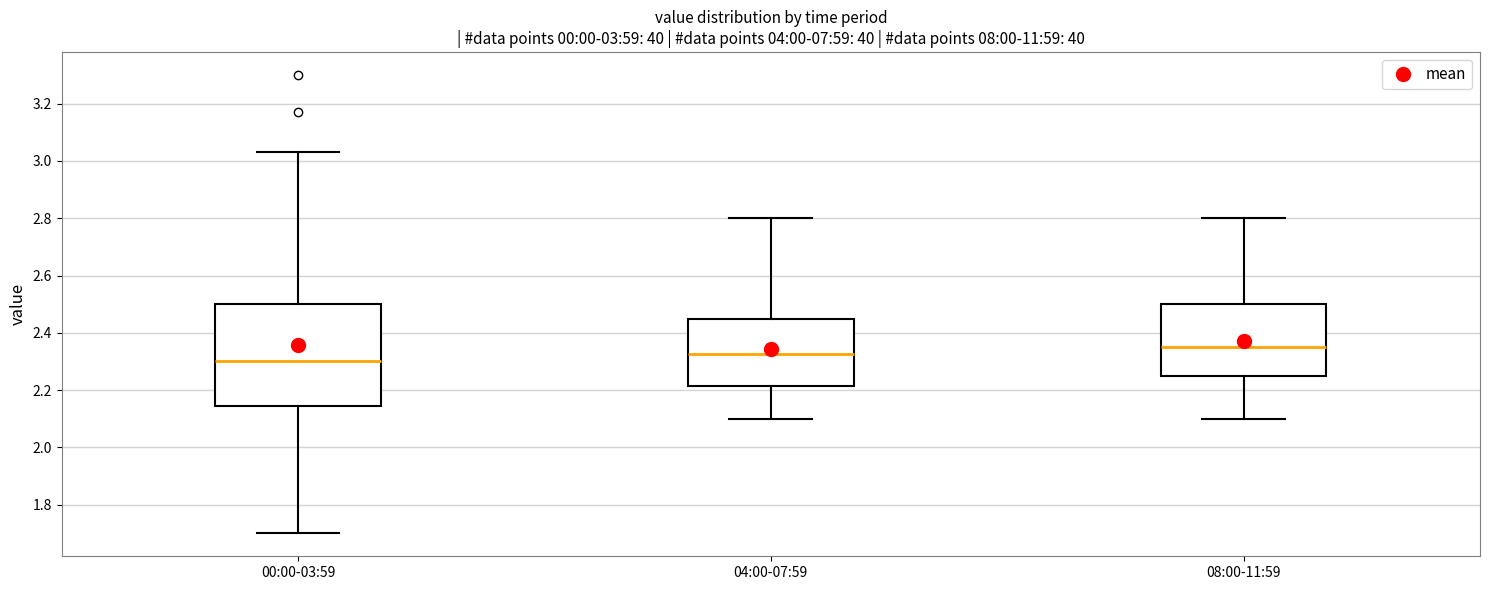

Which box has the highest median line?

08:00-11:59